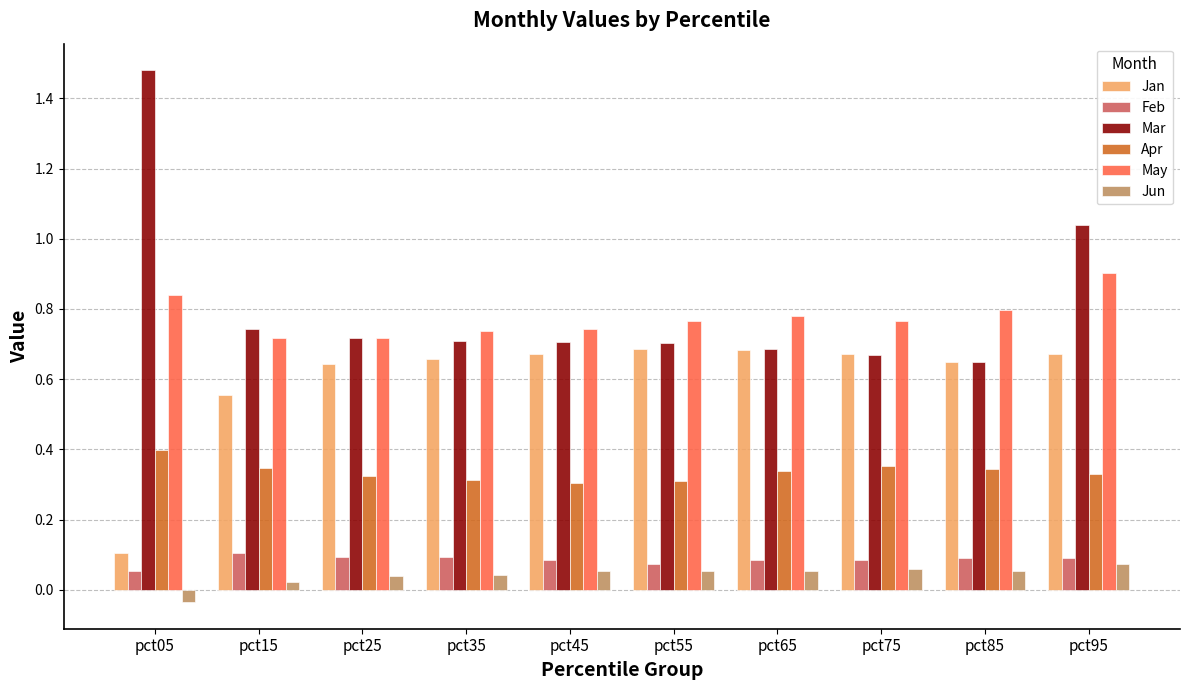

The Jan series shows 1.1 at pct35. True or false?

False